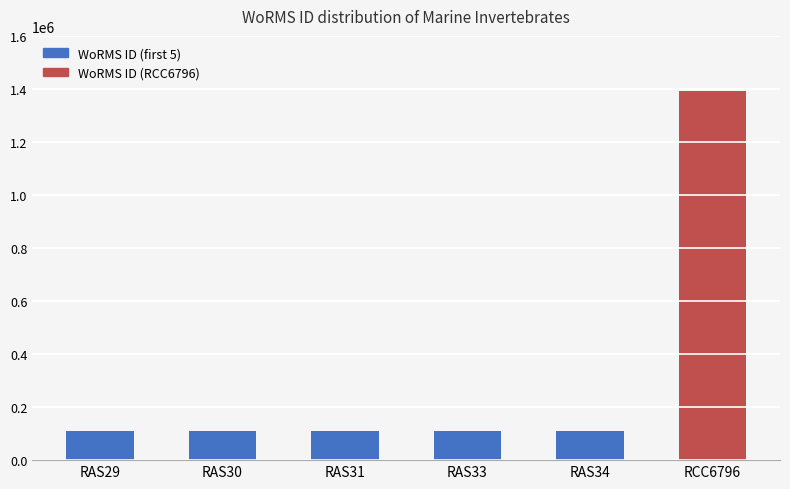

Is it true that the value at RAS31 is 110911?

True